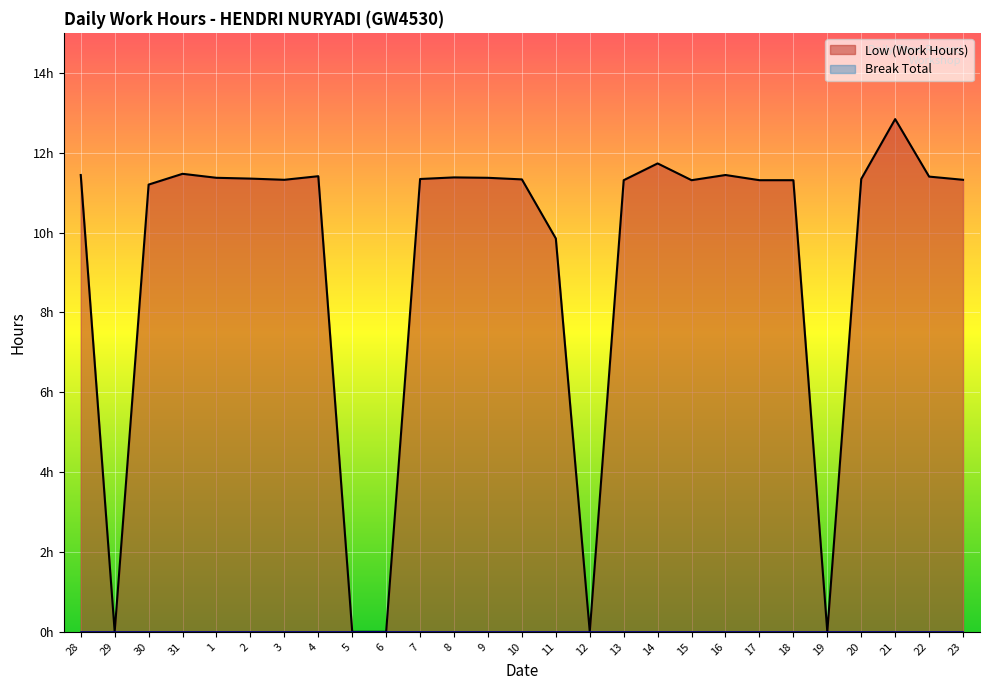

What is the total value across all series at 4?

11.4